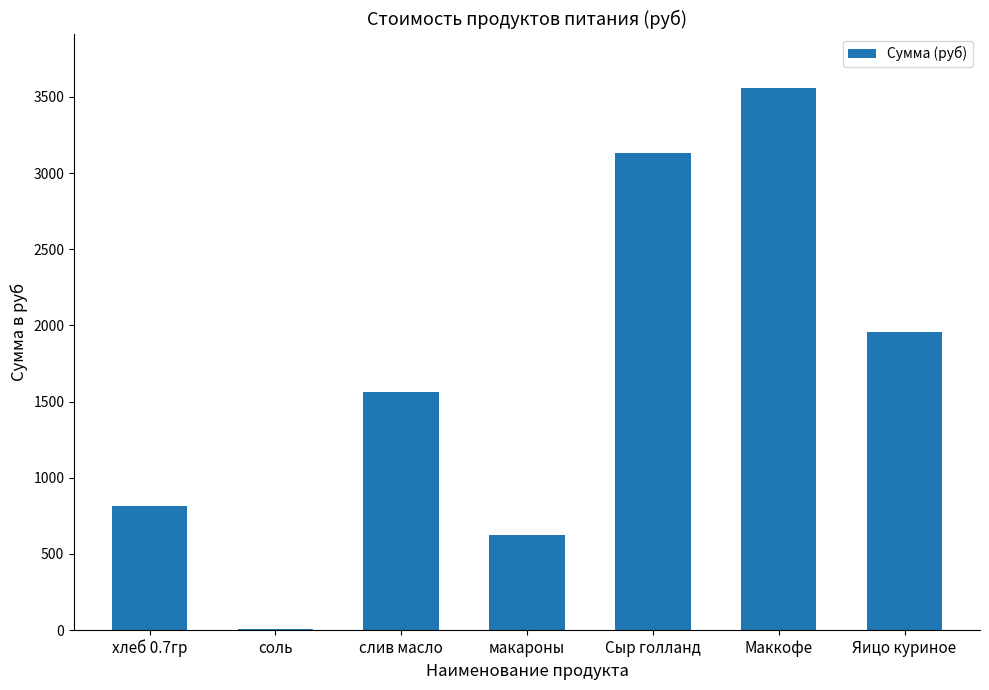

Is it true that the value at Маккофе is 3560.0?

True